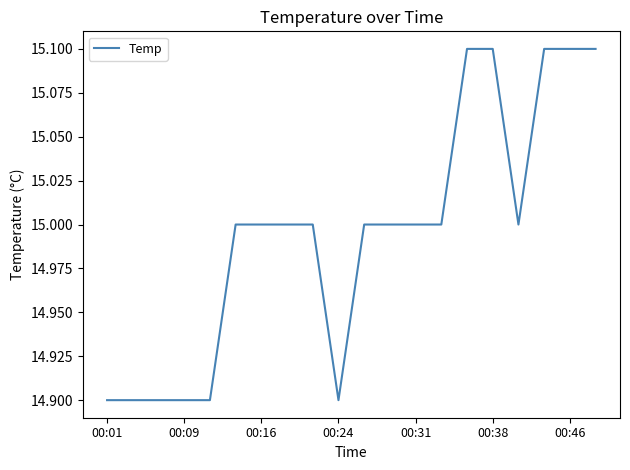

Reading left to right, list all the values displayed in this chart.

14.9	14.9	14.9	14.9	14.9	15.0	15.0	15.0	15.0	14.9	15.0	15.0	15.0	15.0	15.1	15.1	15.0	15.1	15.1	15.1